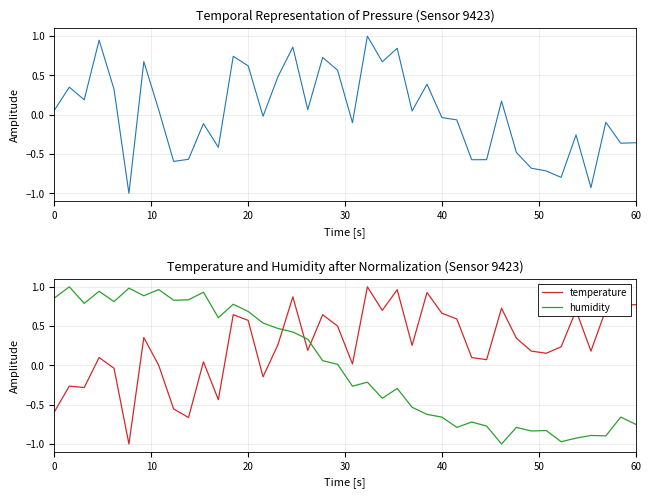

How many categories are shown in the chart?

40